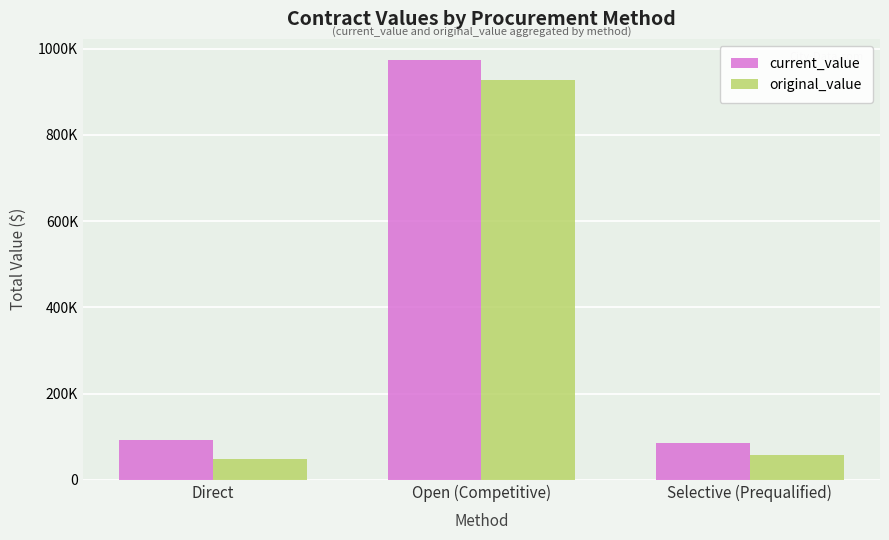

At how many categories does at least one series exceed 966547?

1